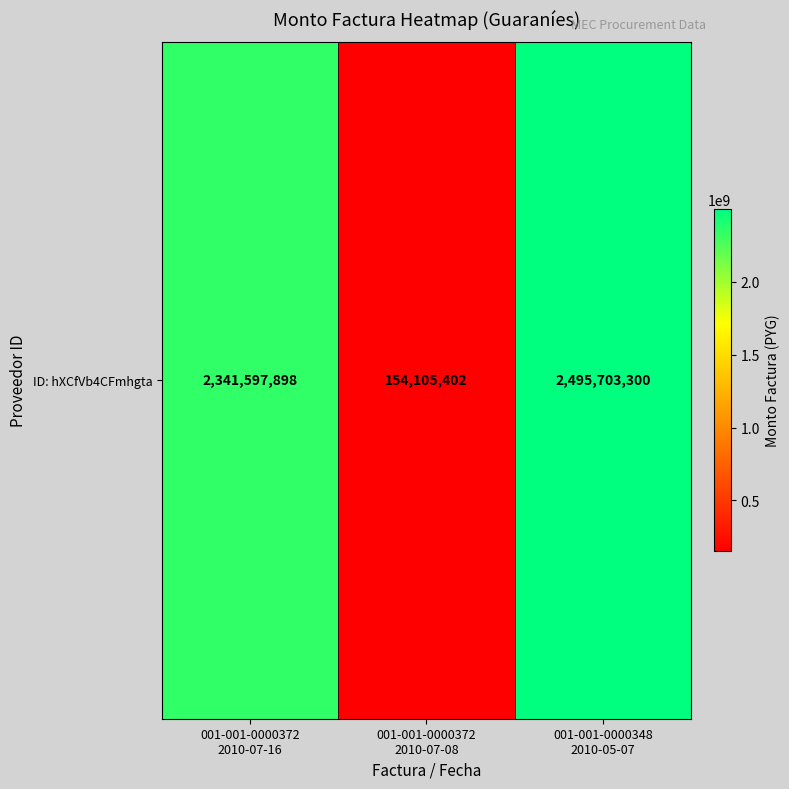

The chart shows a value of 1309383330 at 001-001-0000372
2010-07-16. True or false?

False